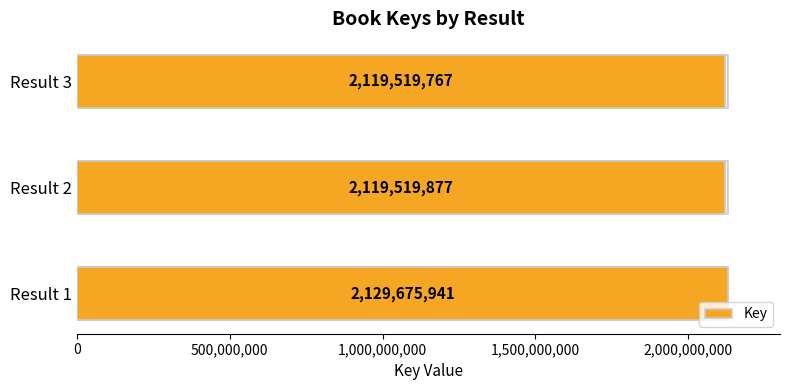

Reading right to left, extract all data points from this chart.

2119519767	2119519877	2129675941